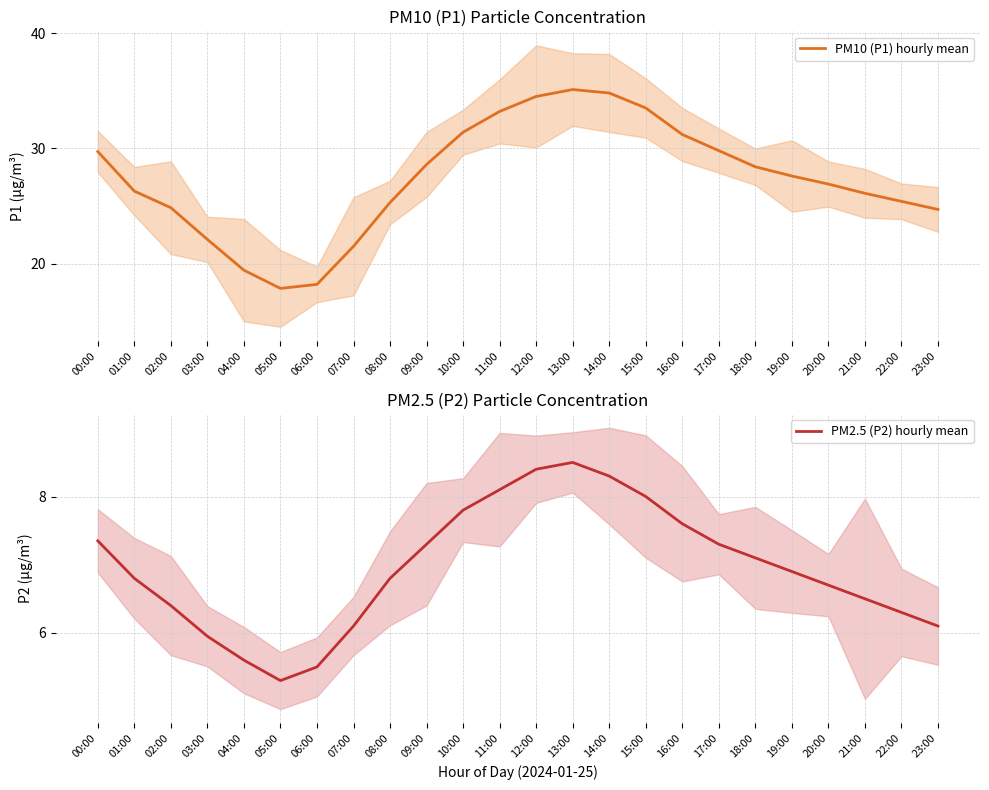

Which series changed the most between 08:00 and 17:00?

PM10 (P1) hourly mean